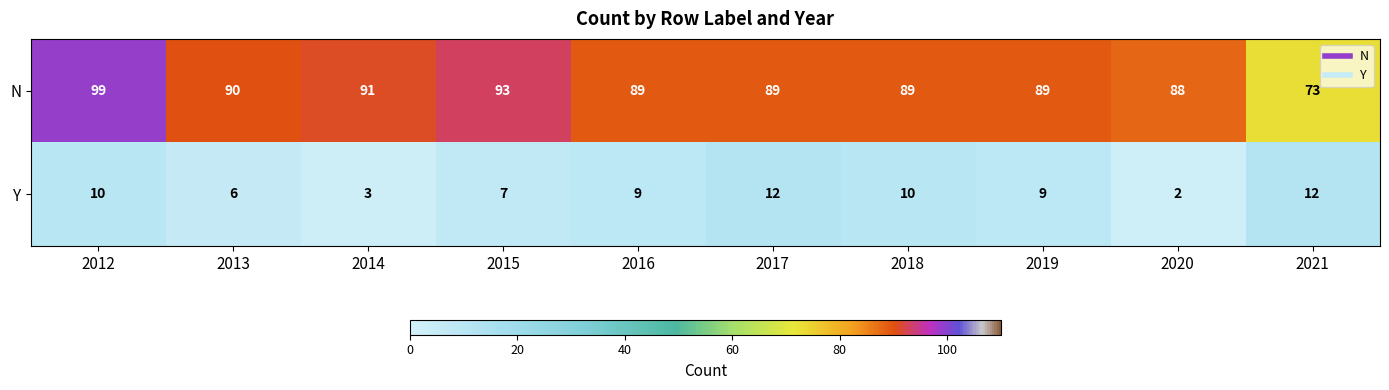

Count the number of data series in this chart.

2